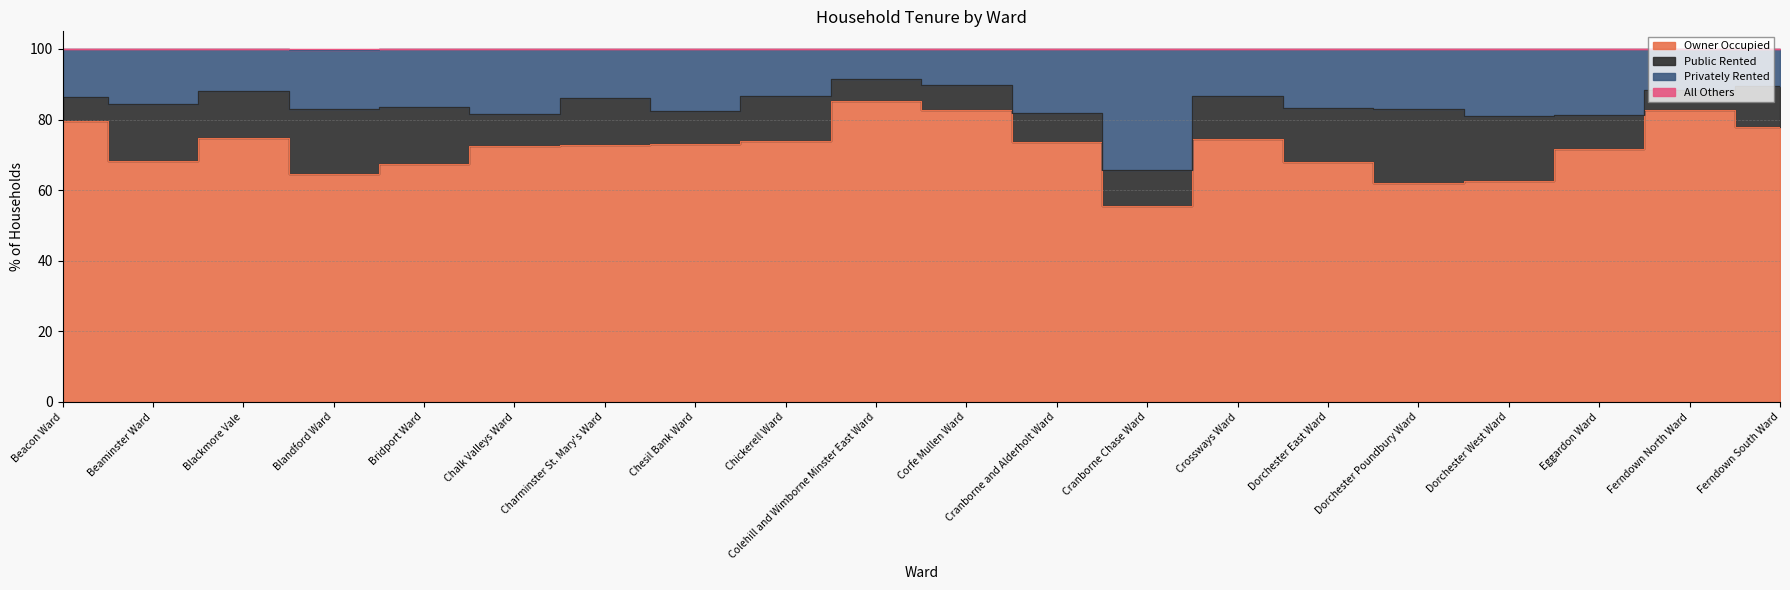

What is the label of the 18th point from the right?

Blackmore Vale